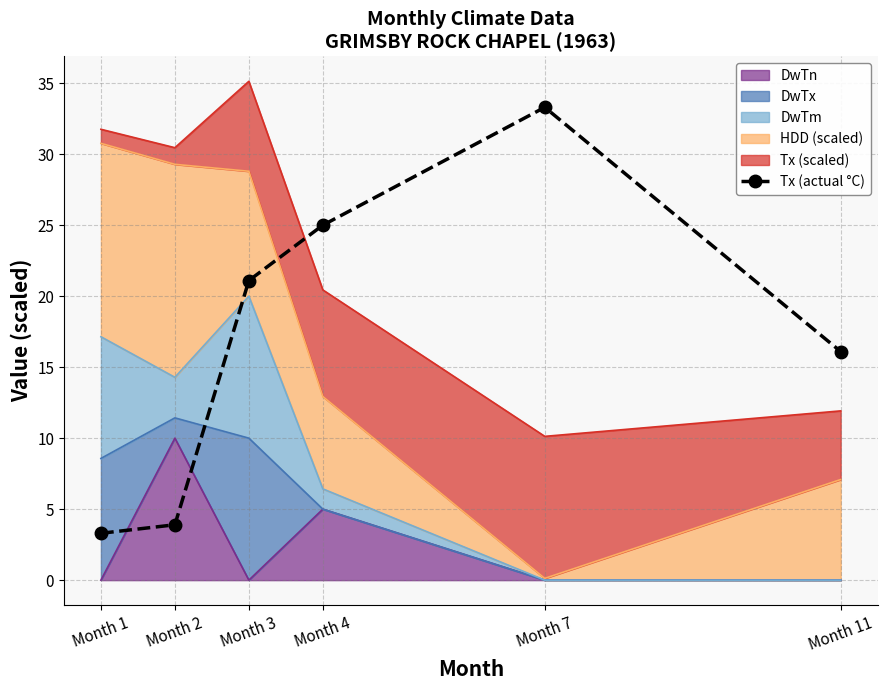

Reading left to right, what are all the values shown in this chart?

Month 1=3.3	Month 2=3.9	Month 3=21.1	Month 4=25.0	Month 7=33.3	Month 11=16.1